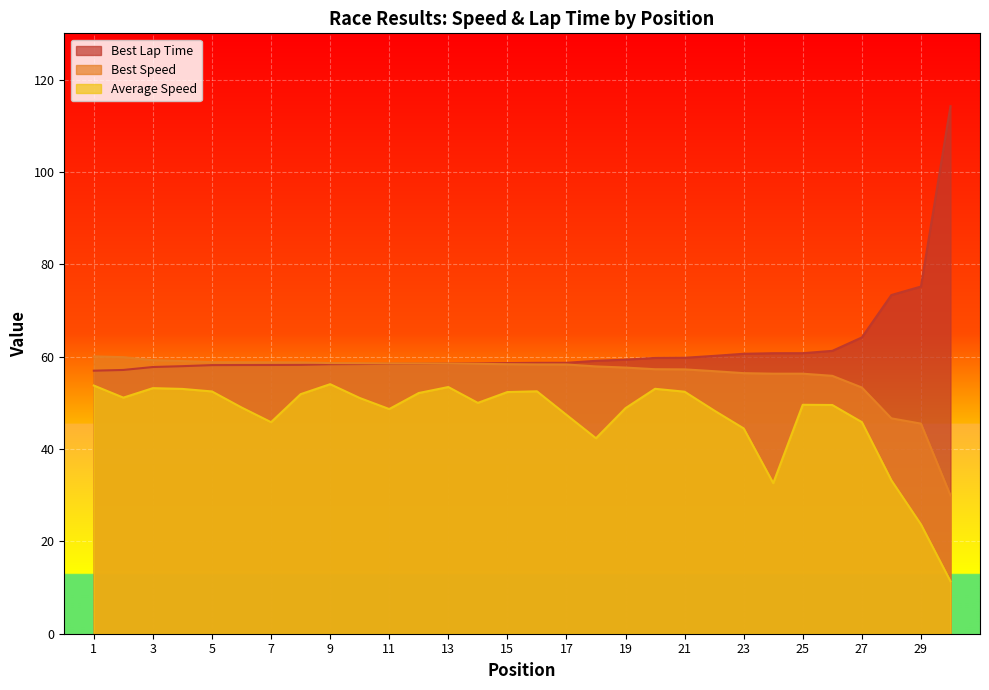

The Best Speed series shows 56.8 at 22. True or false?

True